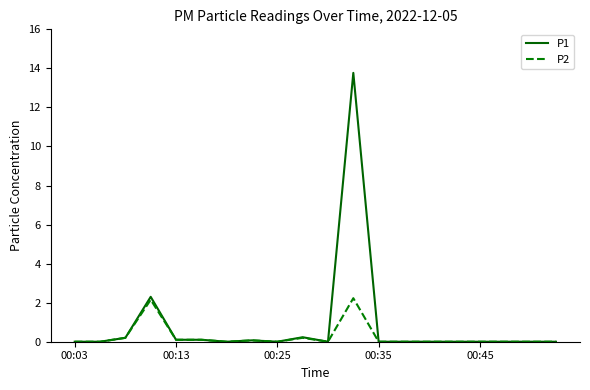

Which series has the widest spread of values?

P1